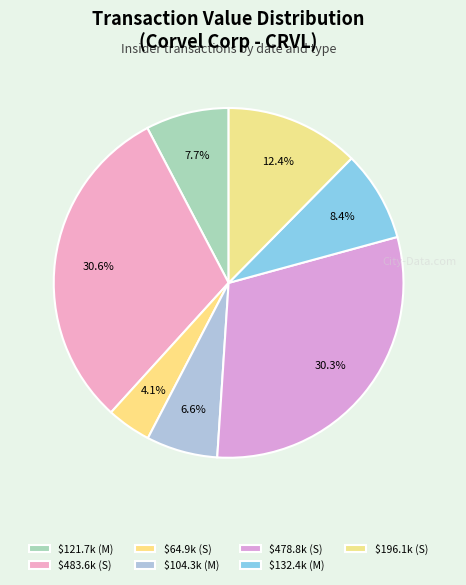

To the nearest percent, what is the difference between the largest and smallest slice percentages?

26%